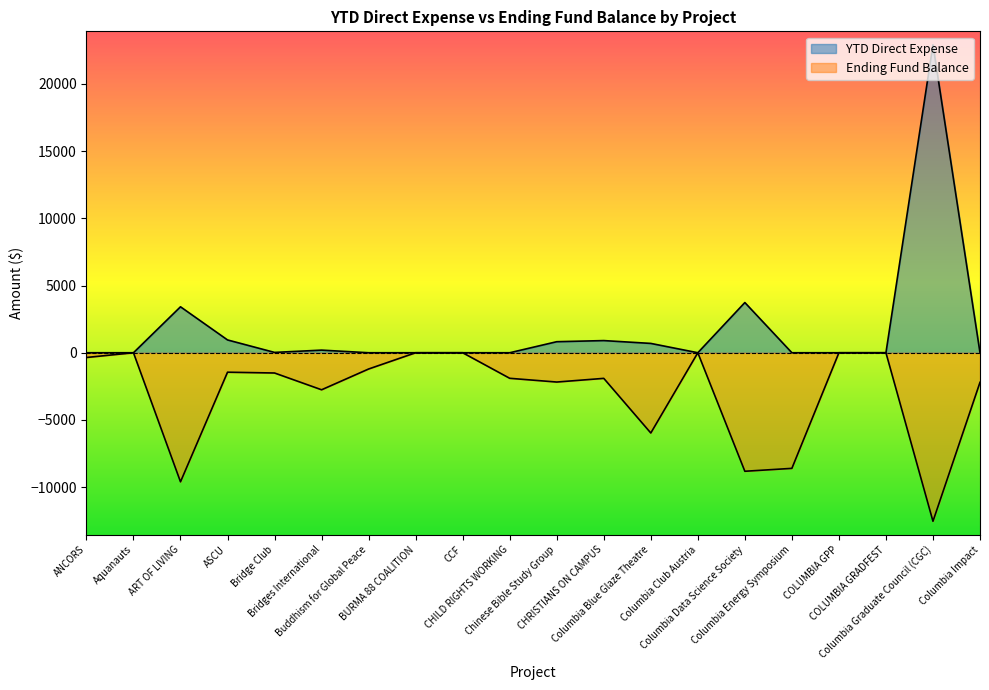

Where is the first local maximum for Ending Fund Balance?

Aquanauts